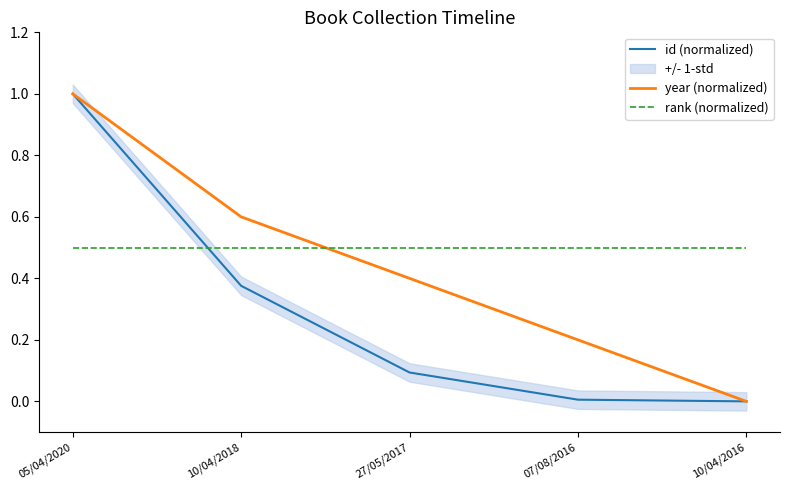

Where do rank (normalized) and id (normalized) first cross each other?

05/04/2020 and 10/04/2018